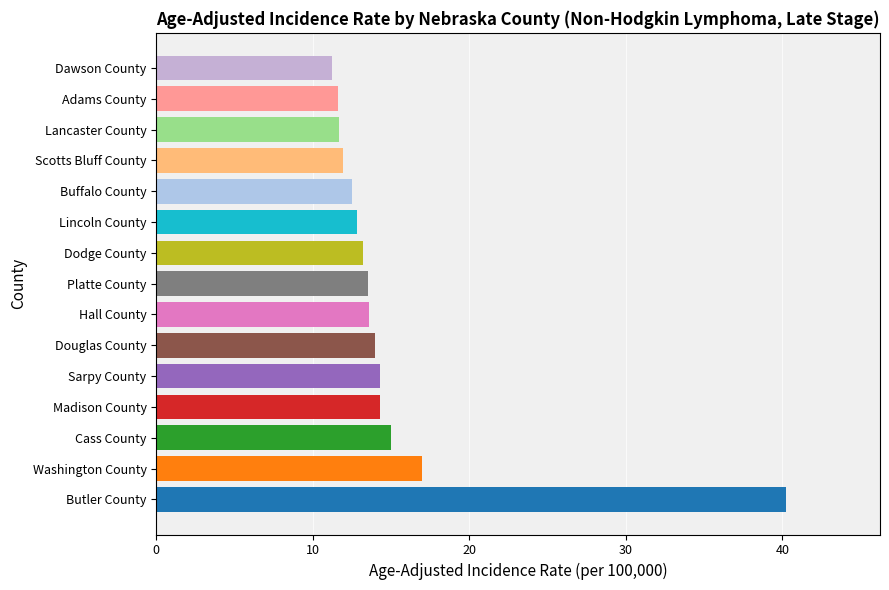

At which label is the value closest to 25?

Washington County